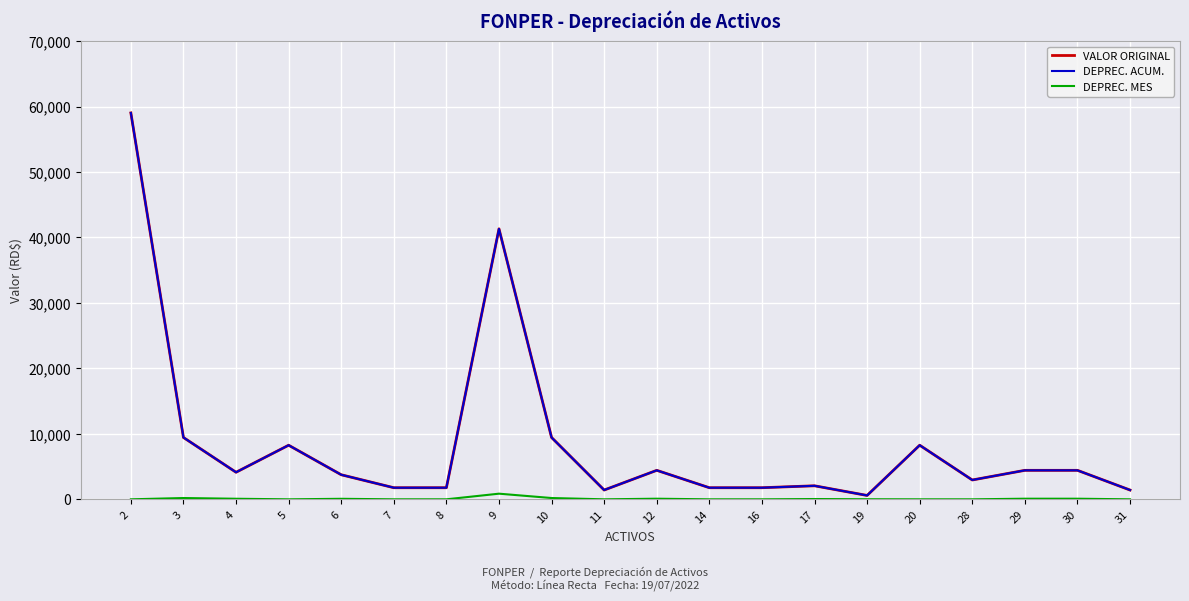

Does the chart display data point markers on the line(s)?

No